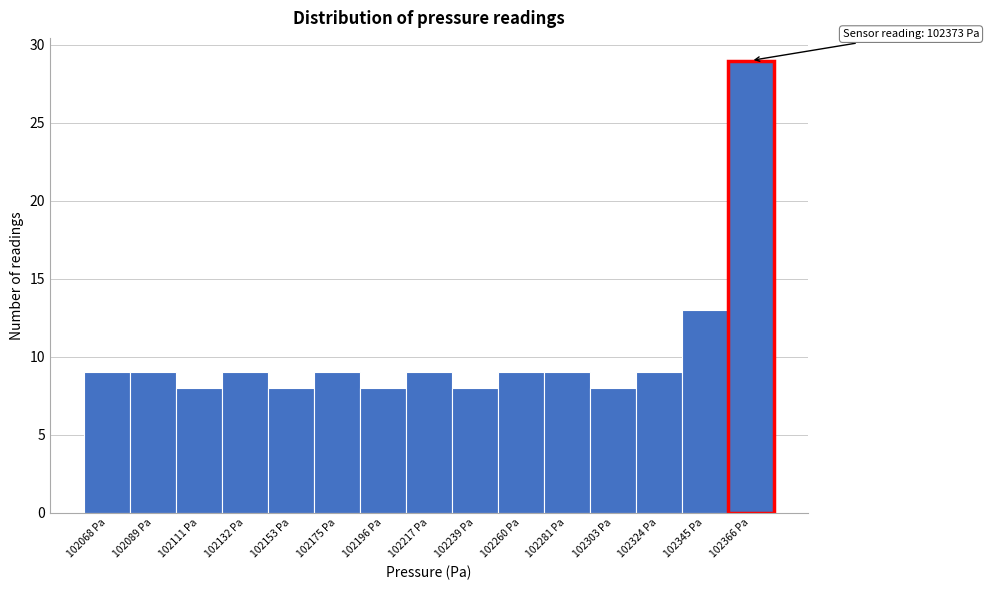

Reading left to right, what are all the values shown in this chart?

102068 Pa=9	102089 Pa=9	102111 Pa=8	102132 Pa=9	102153 Pa=8	102175 Pa=9	102196 Pa=8	102217 Pa=9	102239 Pa=8	102260 Pa=9	102281 Pa=9	102303 Pa=8	102324 Pa=9	102345 Pa=13	102366 Pa=29